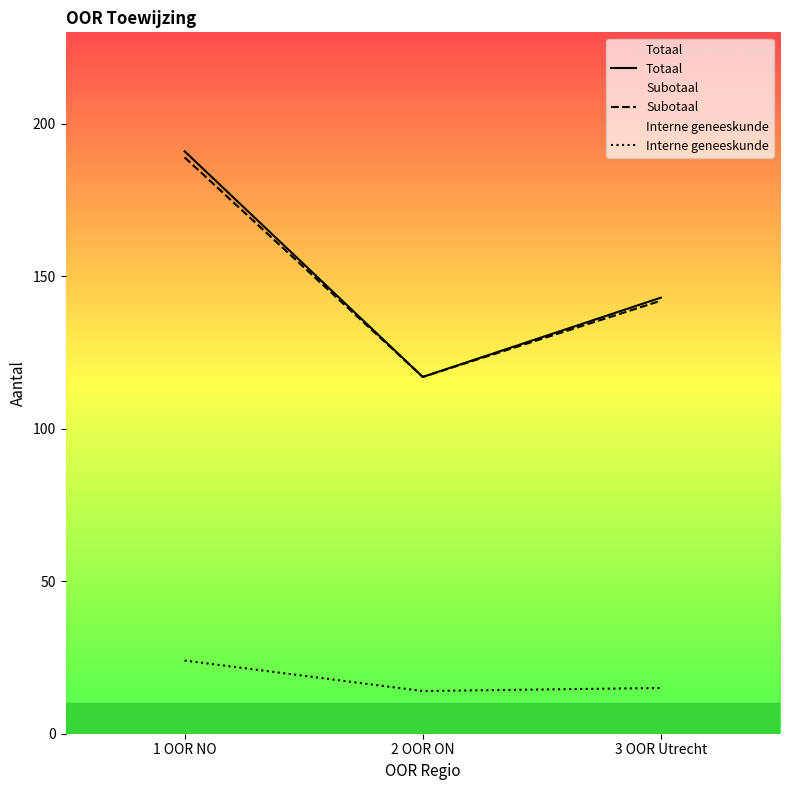

At which label does Totaal reach its peak?

1 OOR NO